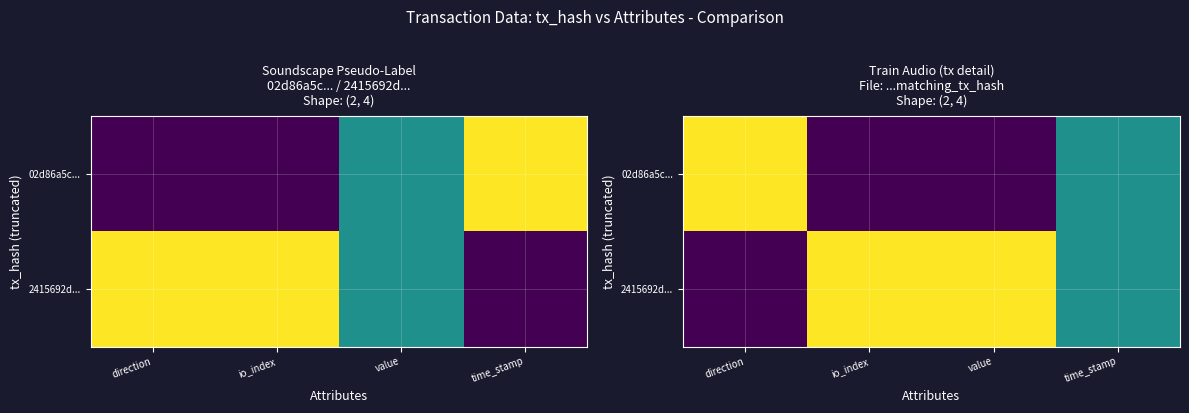

Which series has the largest total across all categories?

2415692d...